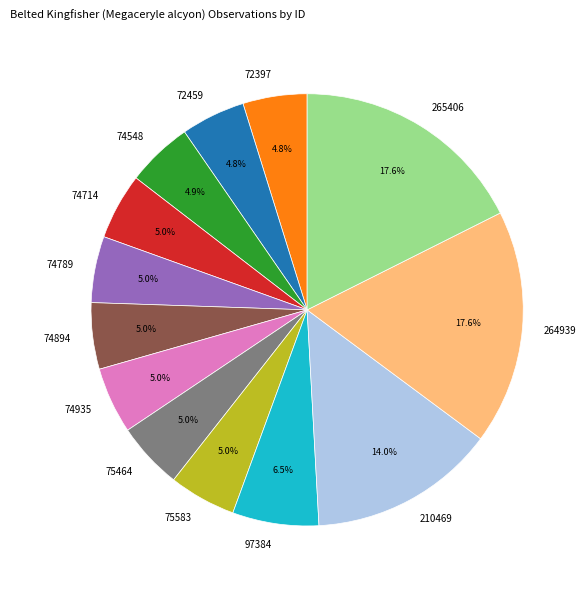

What is the ratio of the value at 75464 to the value at 97384?

0.8